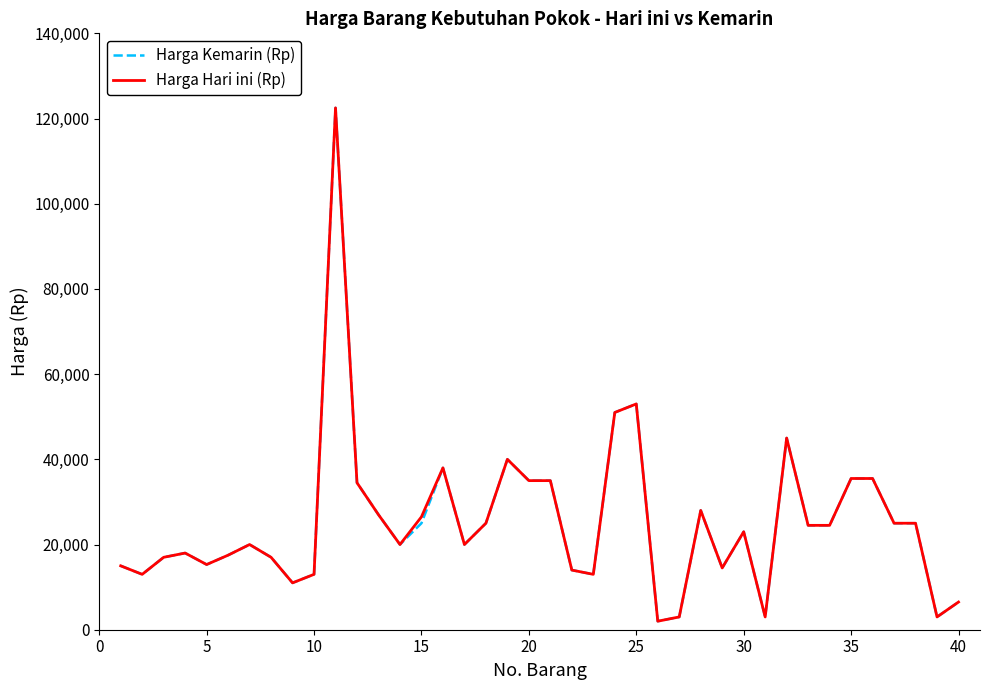

What is the greatest value displayed?

122500